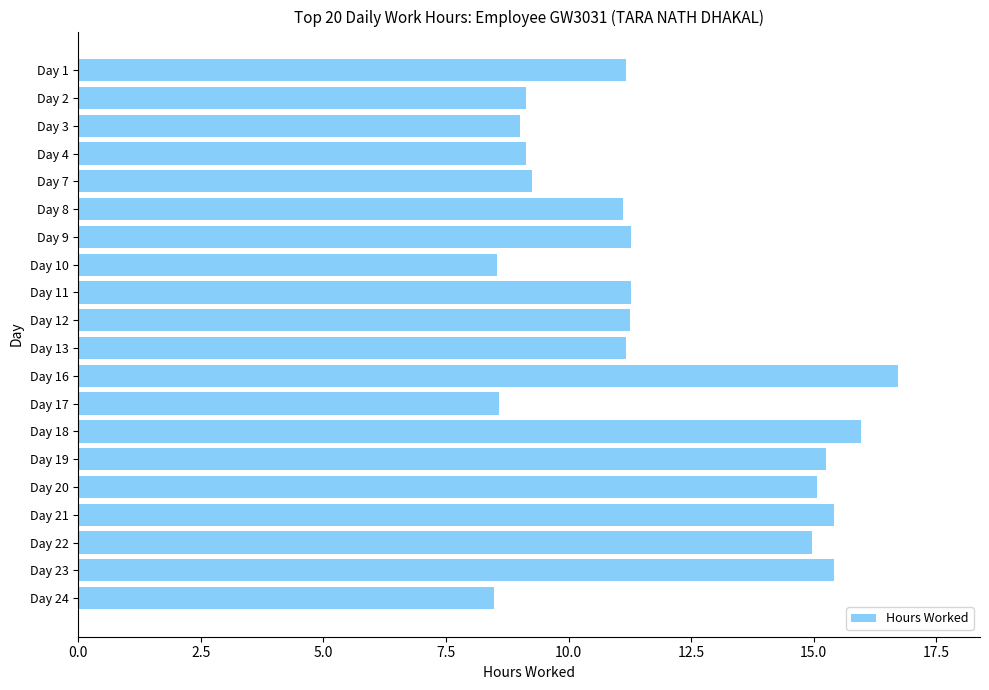

What is the value of the 6th bar from the top?

11.1